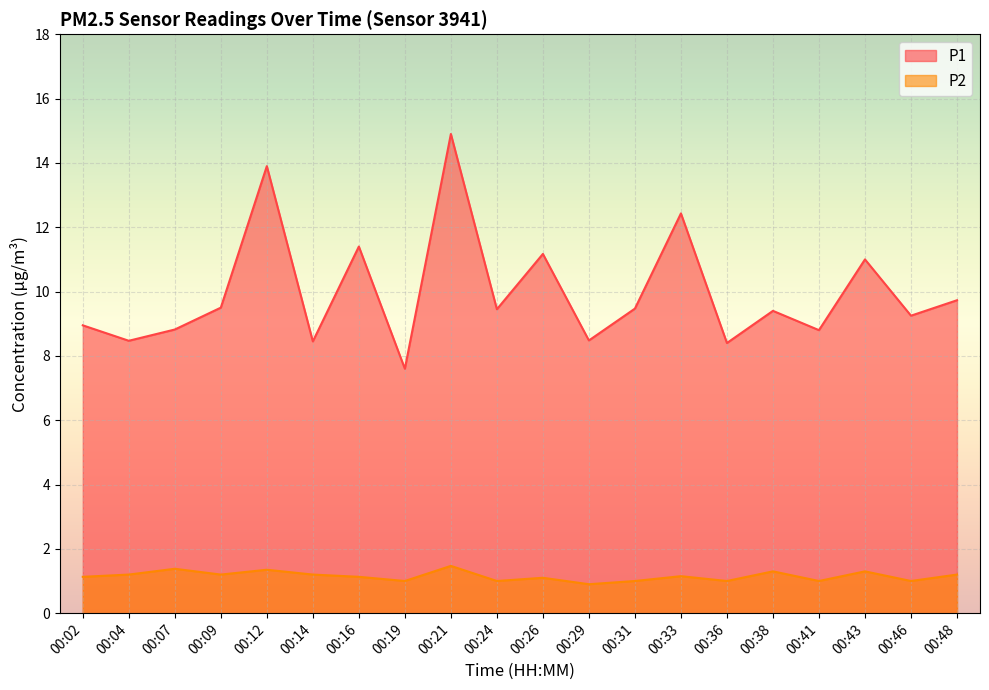

True or false: P2 and P1 cross at least once.

False